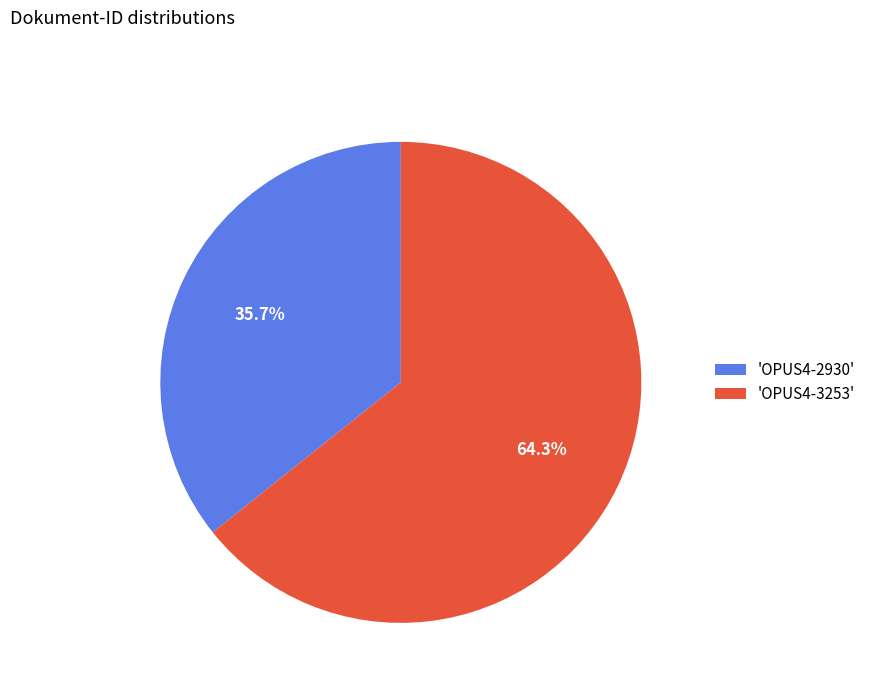

How many slices are in this pie chart?

2